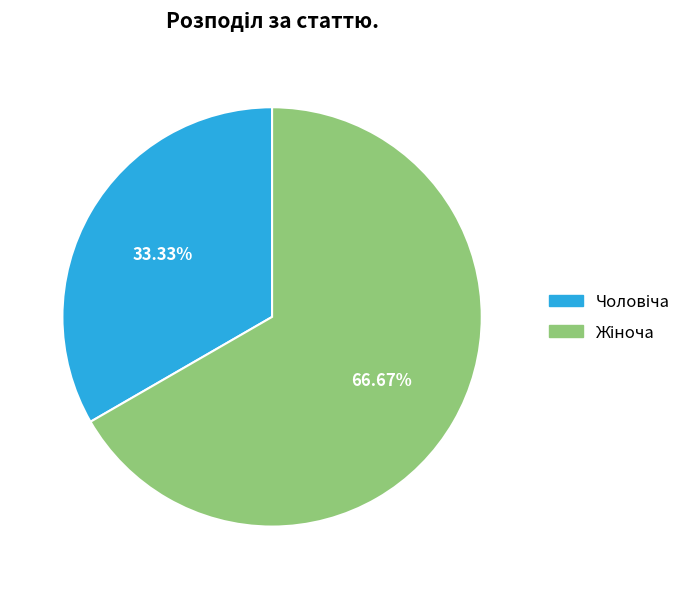

Does any single category account for the majority?

Yes